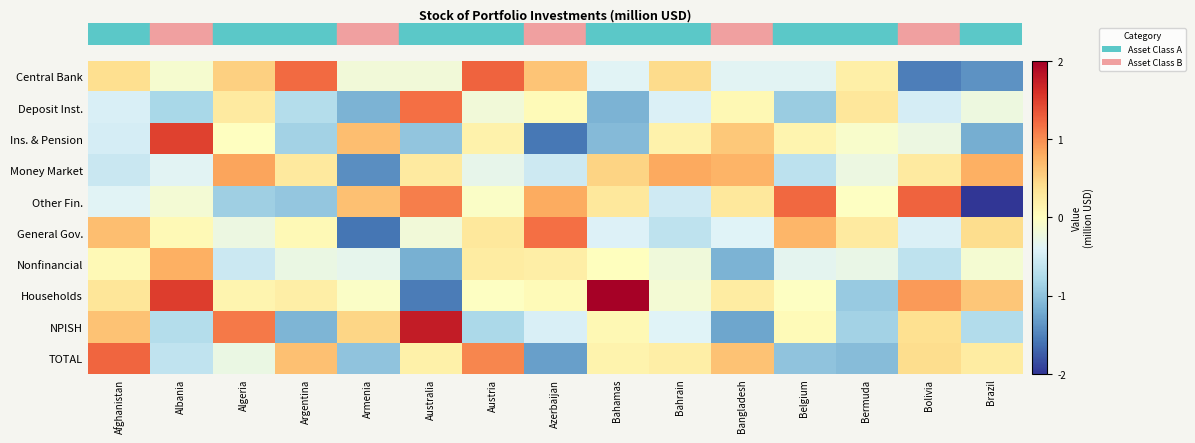

How many series are shown in this chart?

10